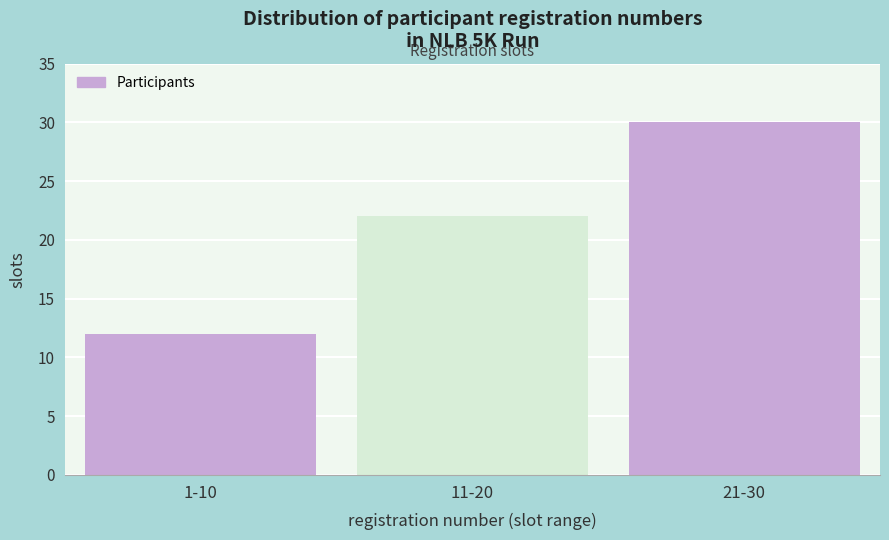

Reading left to right, what are all the values shown in this chart?

12	22	30